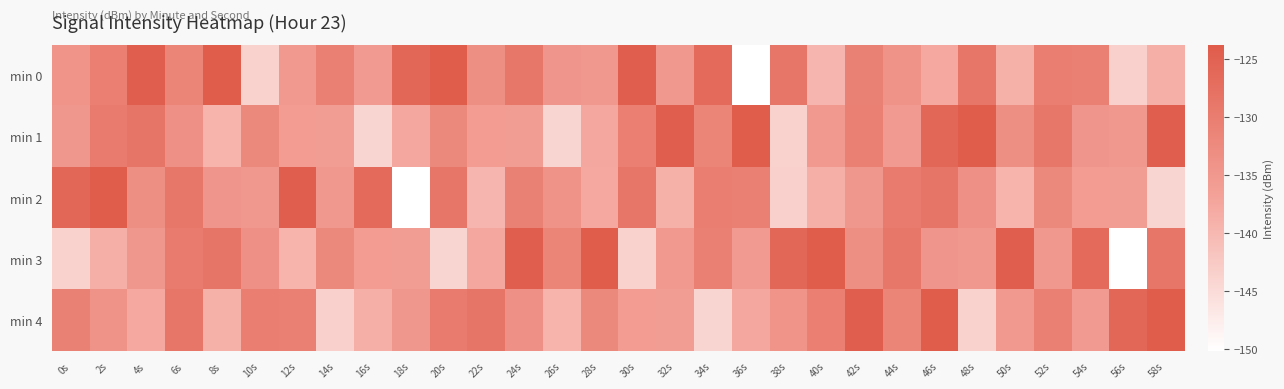

What is the difference between the highest and lowest values at 36s?

26.4